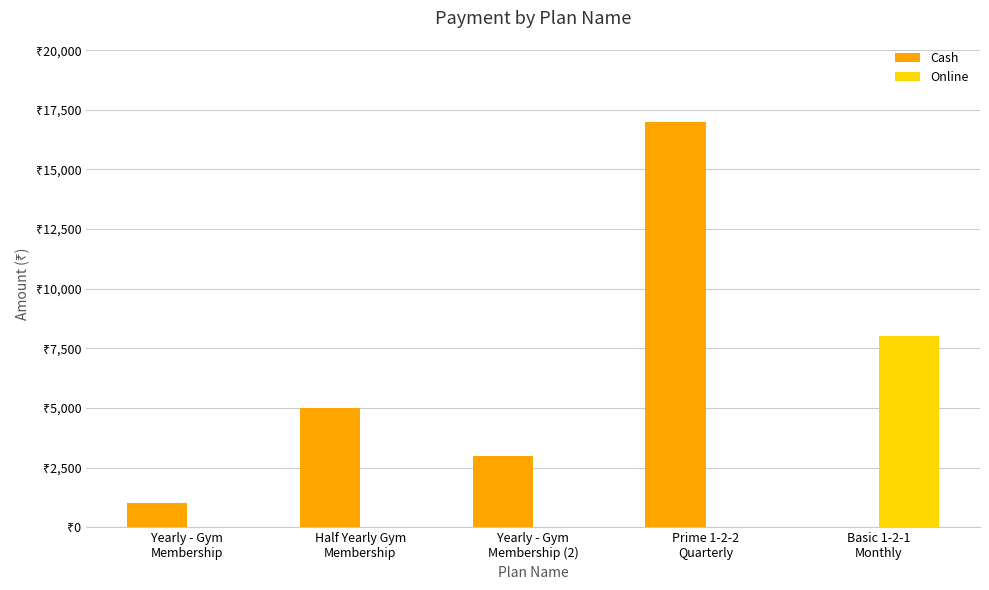

Are the bars horizontal?

No